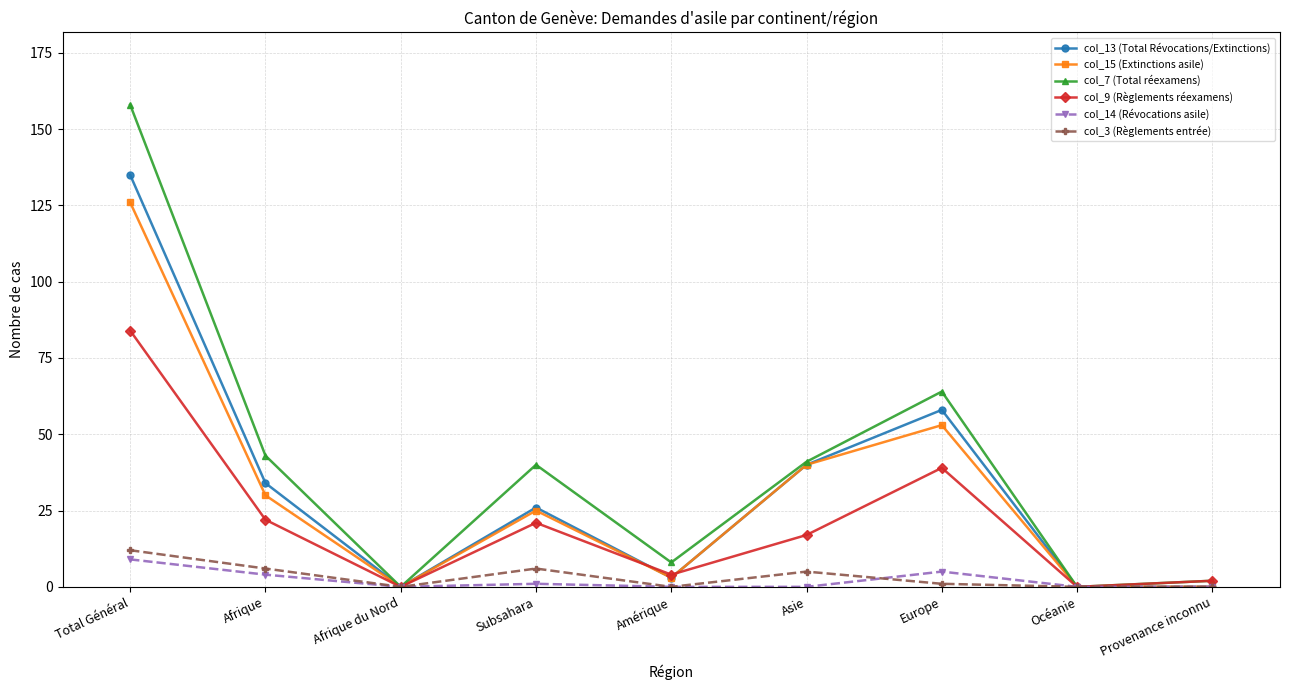

What are all the series names shown in the legend?

col_13 (Total Révocations/Extinctions), col_15 (Extinctions asile), col_7 (Total réexamens), col_9 (Règlements réexamens), col_14 (Révocations asile), col_3 (Règlements entrée)